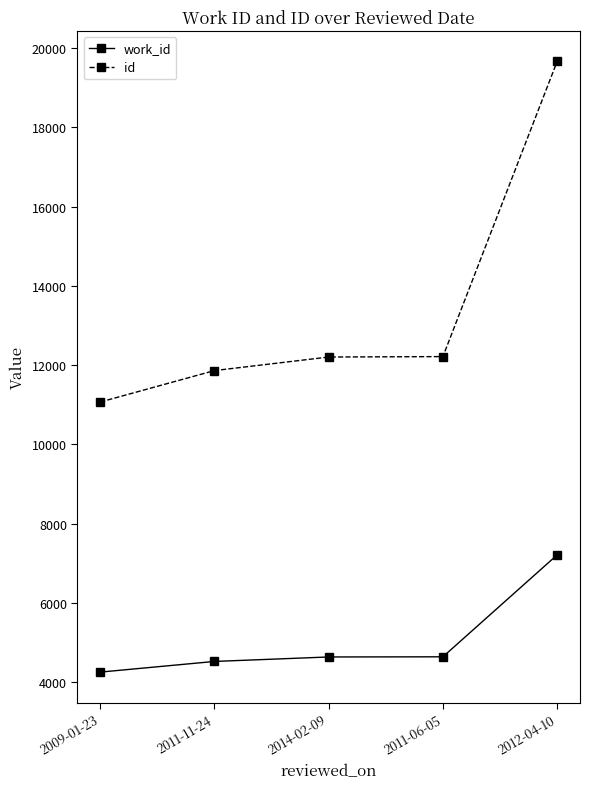

At which category is the sum across all series the highest?

2012-04-10